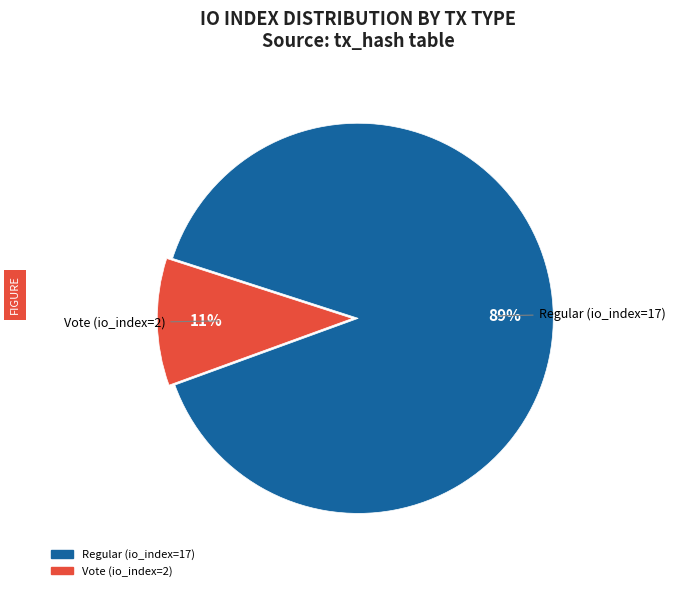

Combined, do Regular (io_index=17) and Vote (io_index=2) account for over 50%?

Yes